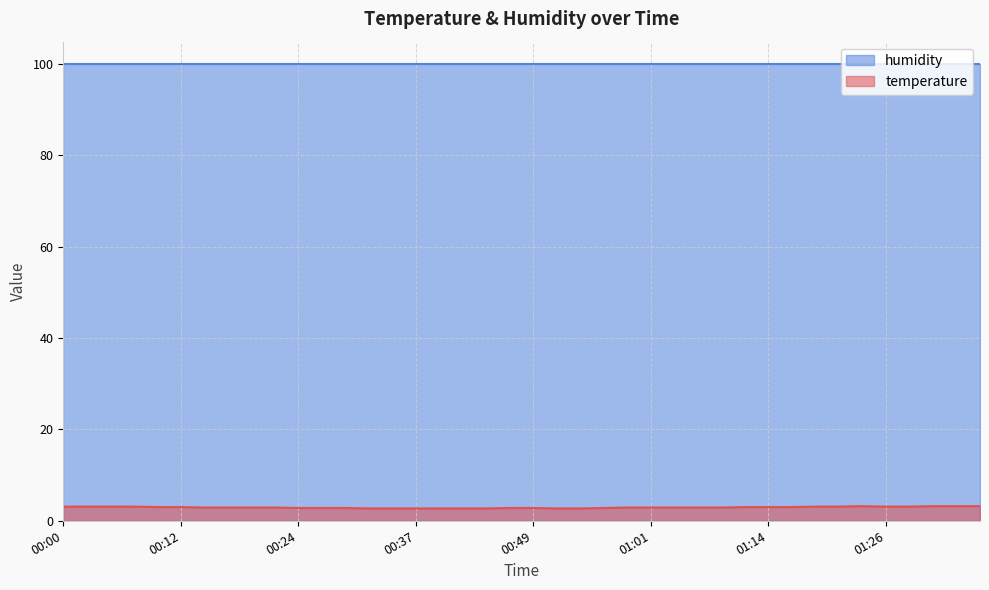

Between 00:52 and 00:54, which is larger?

00:52